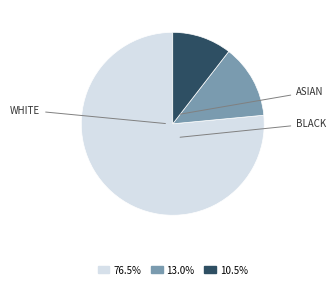

Is the sum of 10.5% and 76.5% greater than half?

Yes